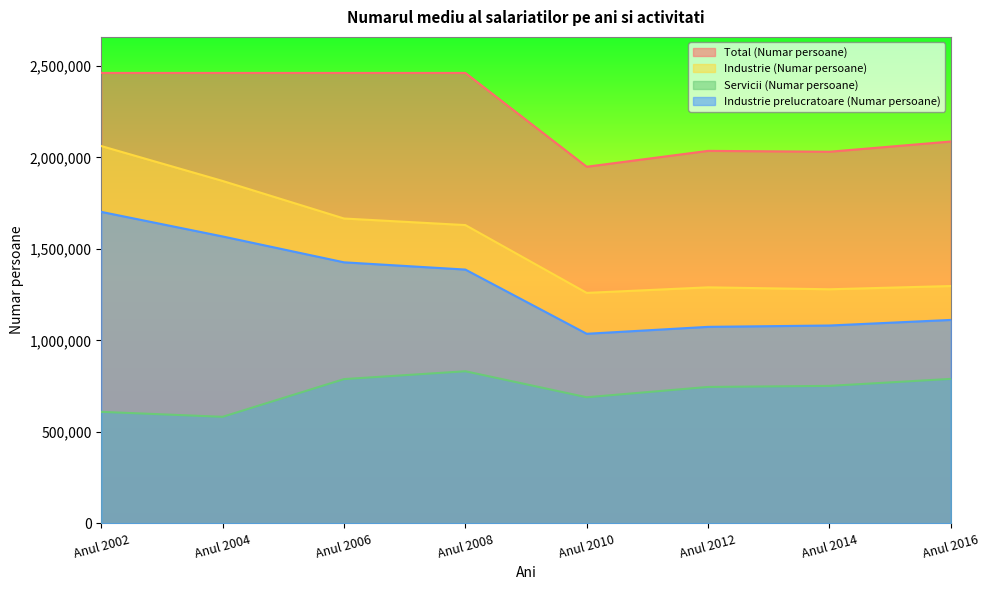

Between Anul 2008 and Anul 2014, which series saw the biggest shift?

Total (Numar persoane)